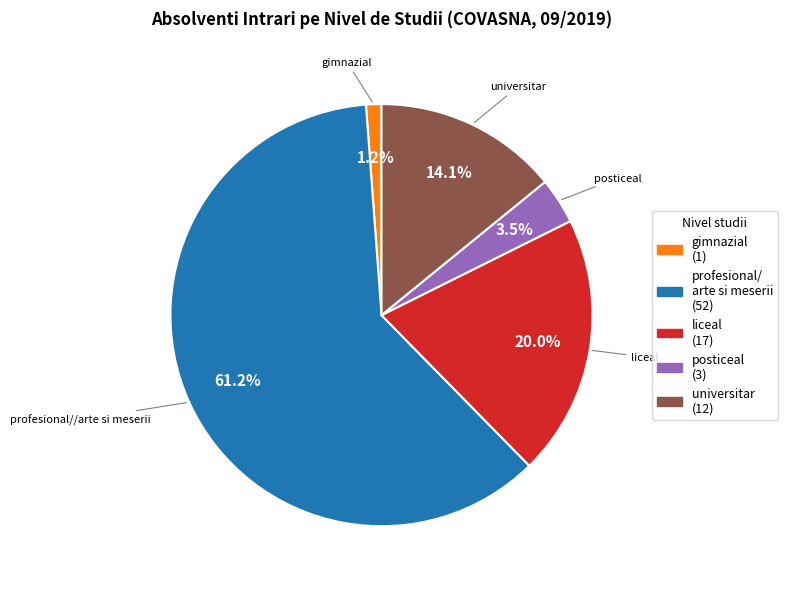

How many segments does this pie chart have?

5